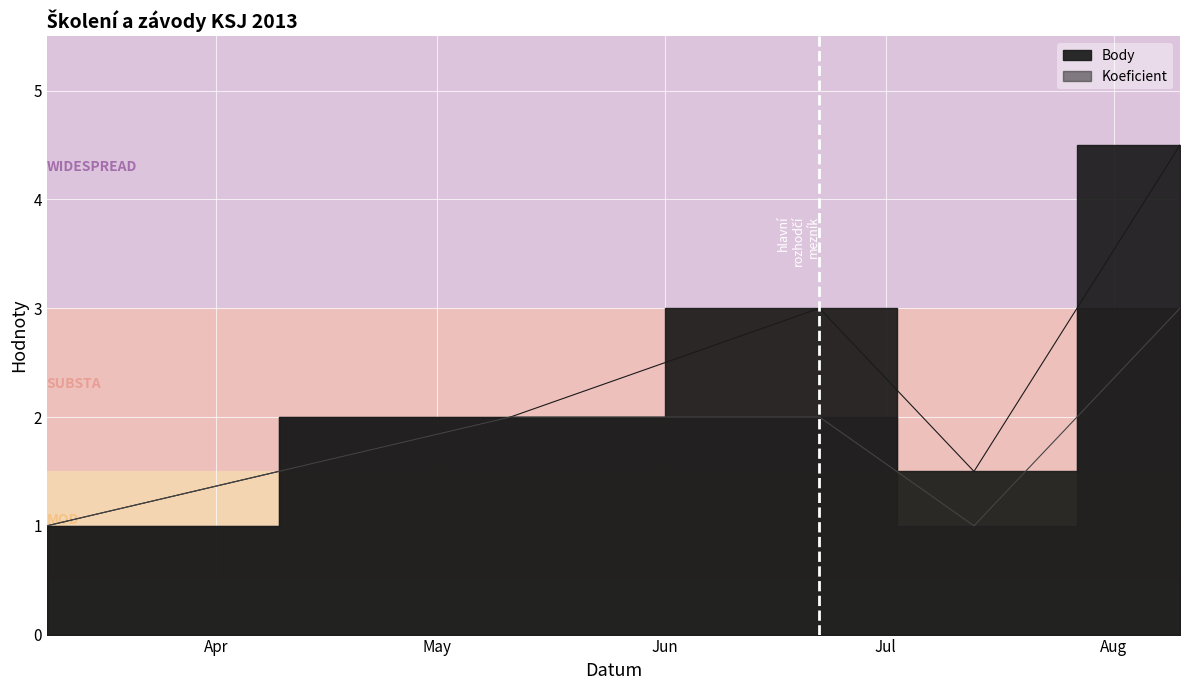

Reading left to right, transcribe all the data shown in this chart.

Body: 1.0	2.0	3.0	1.5	4.5
Koeficient: 1.0	2.0	2.0	1.0	3.0